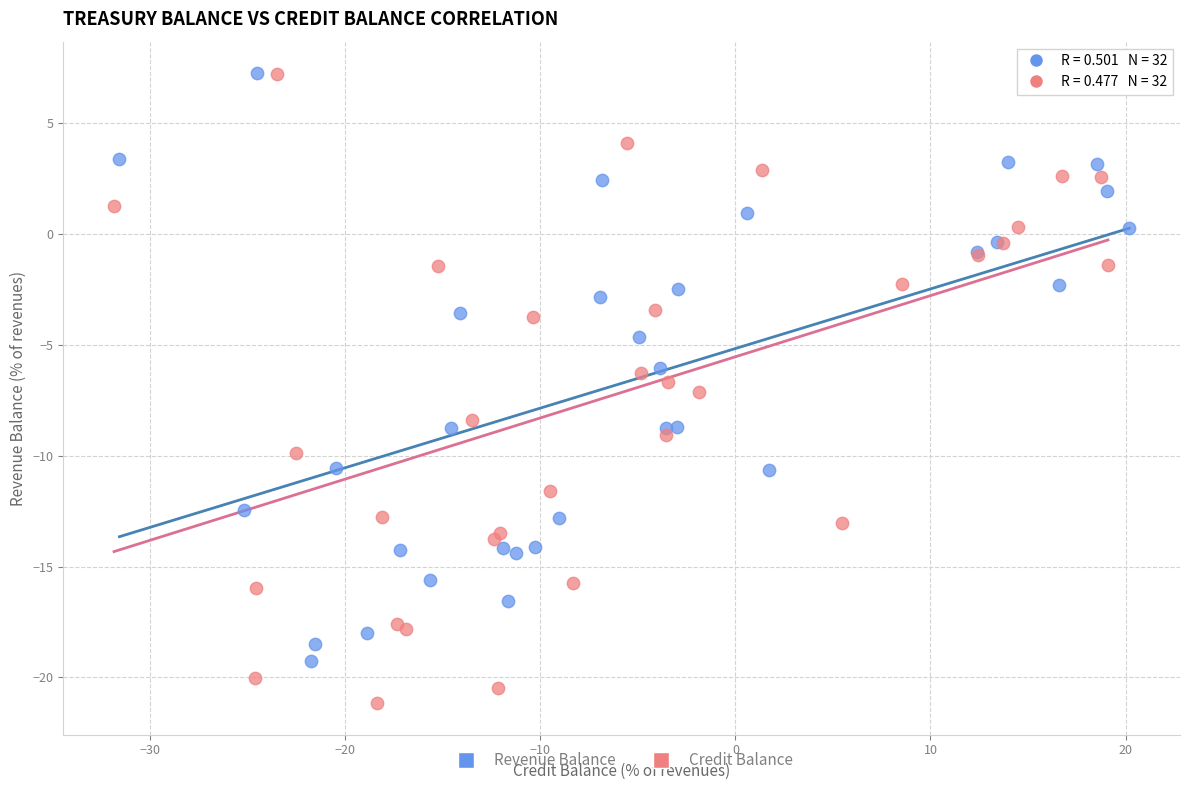

Which series has the widest spread of Y values?

Credit Balance